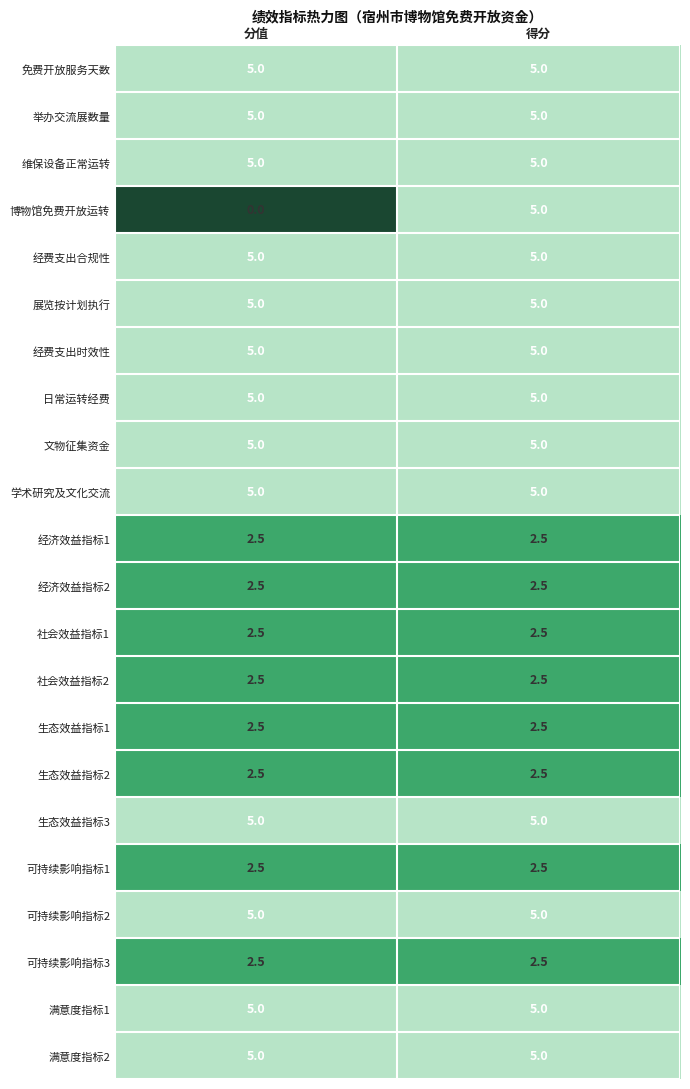

Which category has the lowest value across all series?

分值